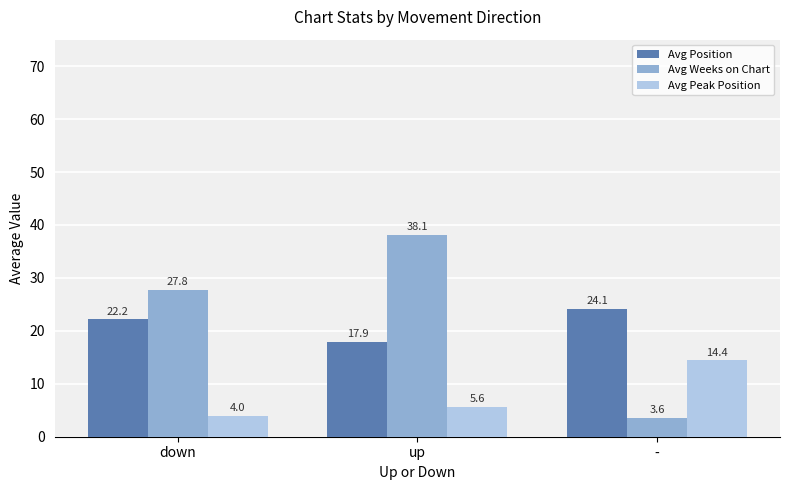

How many distinct data groups are displayed?

3